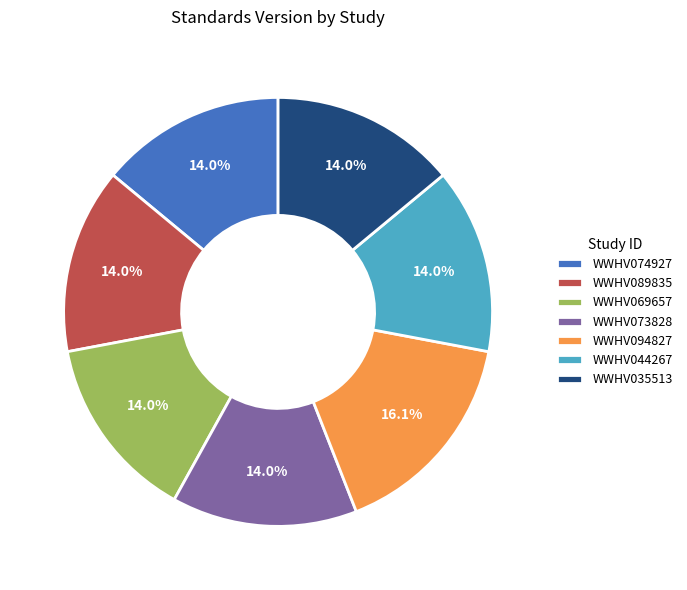

True or false: WWHV089835 accounts for 14% of the total.

True